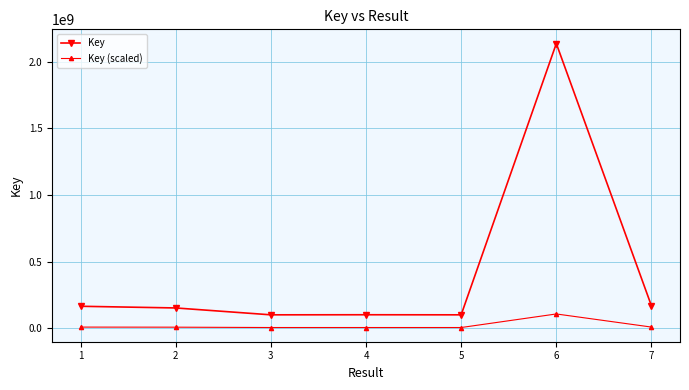

What is the average value of the Key (scaled) series?

20870146.3